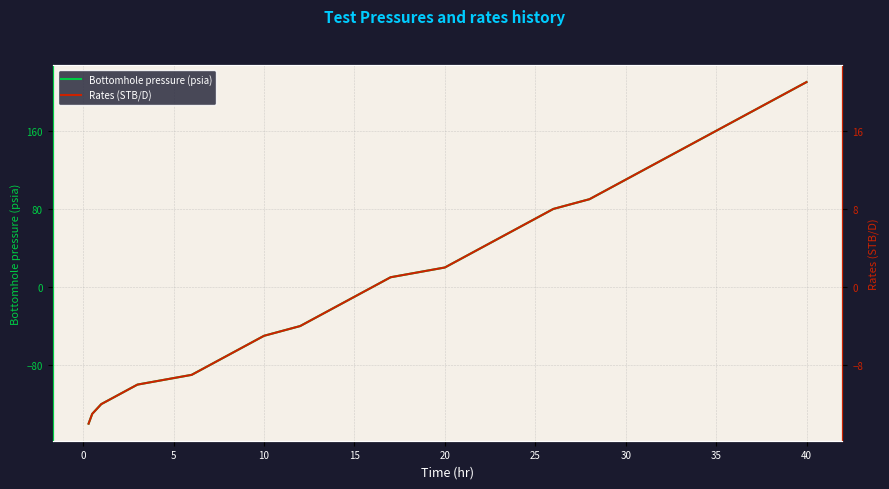

Which category has the highest value in the Bottomhole pressure (psia) series?

40